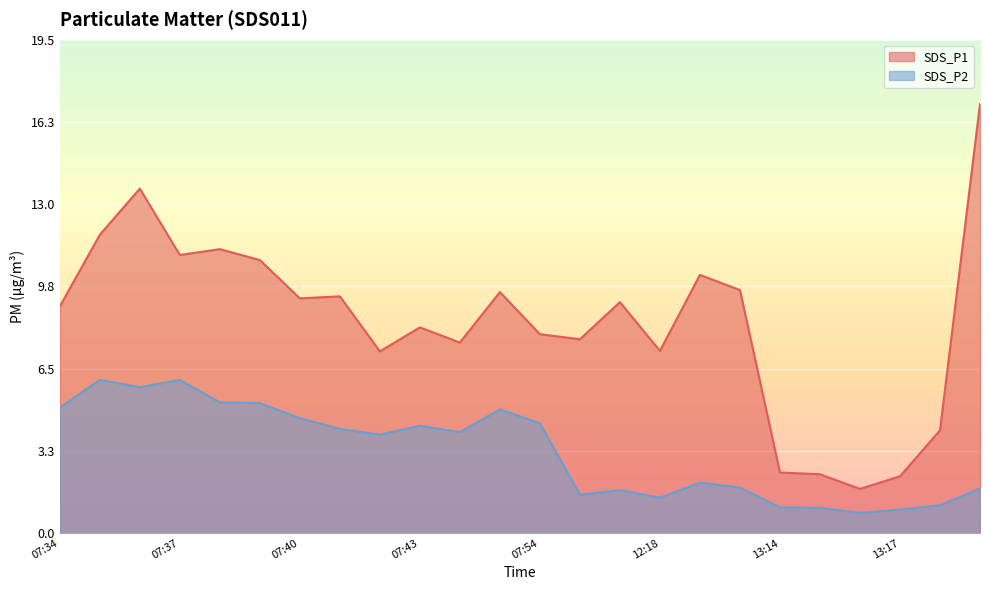

What is the difference between the maximum and minimum values in the SDS_P1 series?

15.2